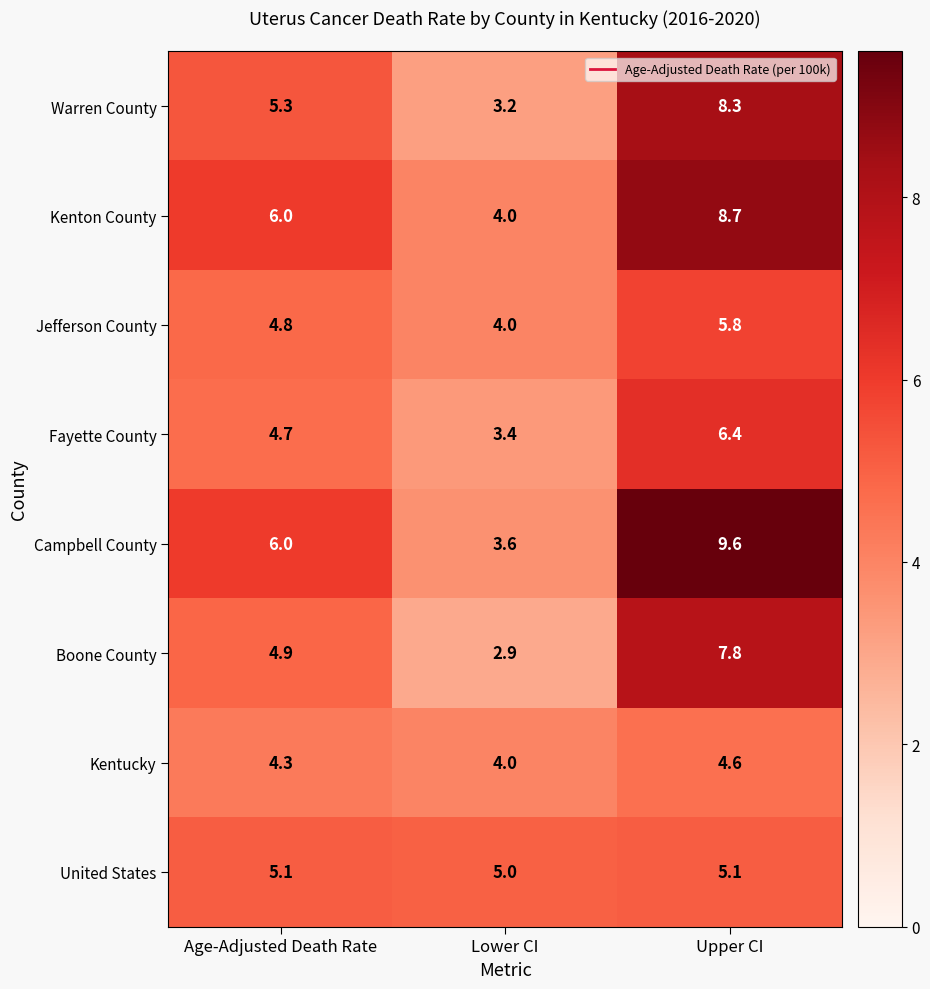

The Fayette County series shows 6.4 at Upper CI. True or false?

True